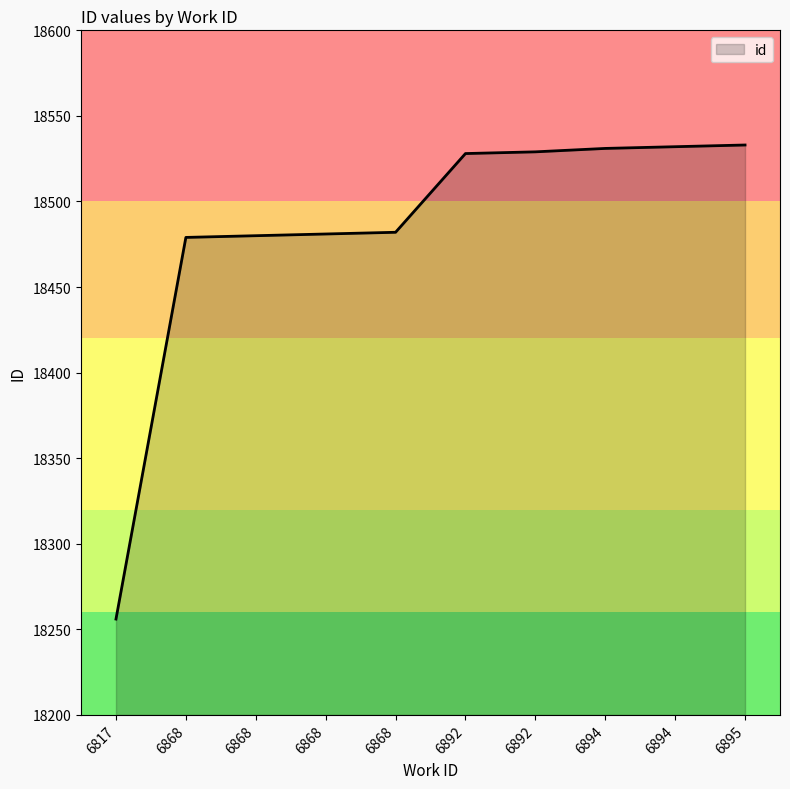

What value does the data have at 6892, to the nearest 5?

18530